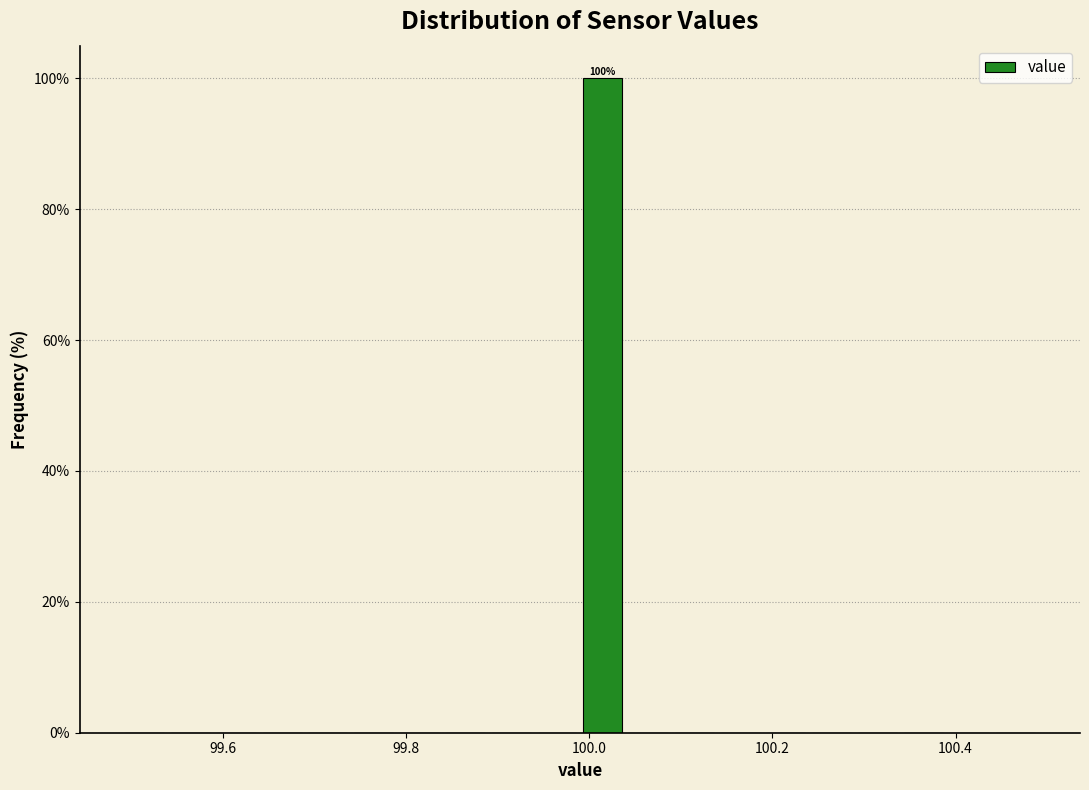

Around what value on the x-axis is the tallest bar? Give the approximate position of its centre, as read against the axis.

100.02